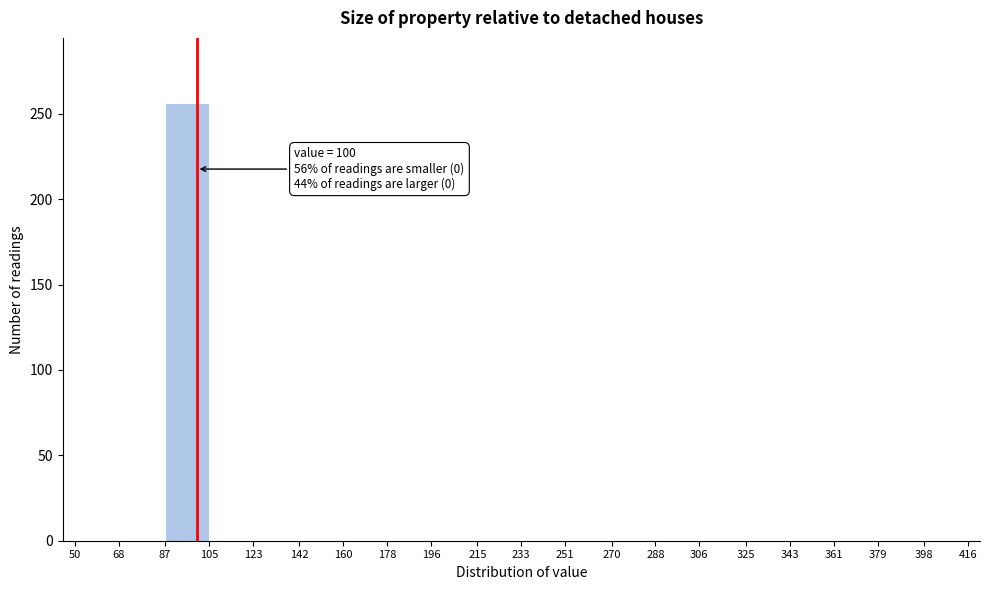

Which range on the x-axis has the tallest bar?

87 to 105